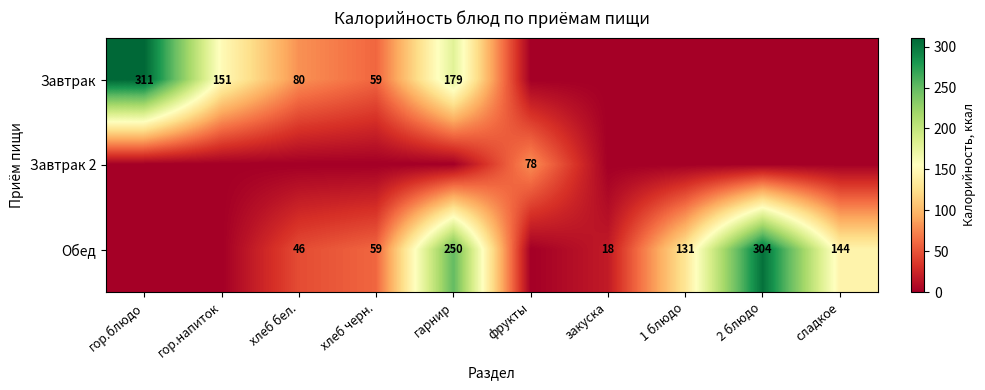

The Завтрак series shows 59 at хлеб черн.. True or false?

True